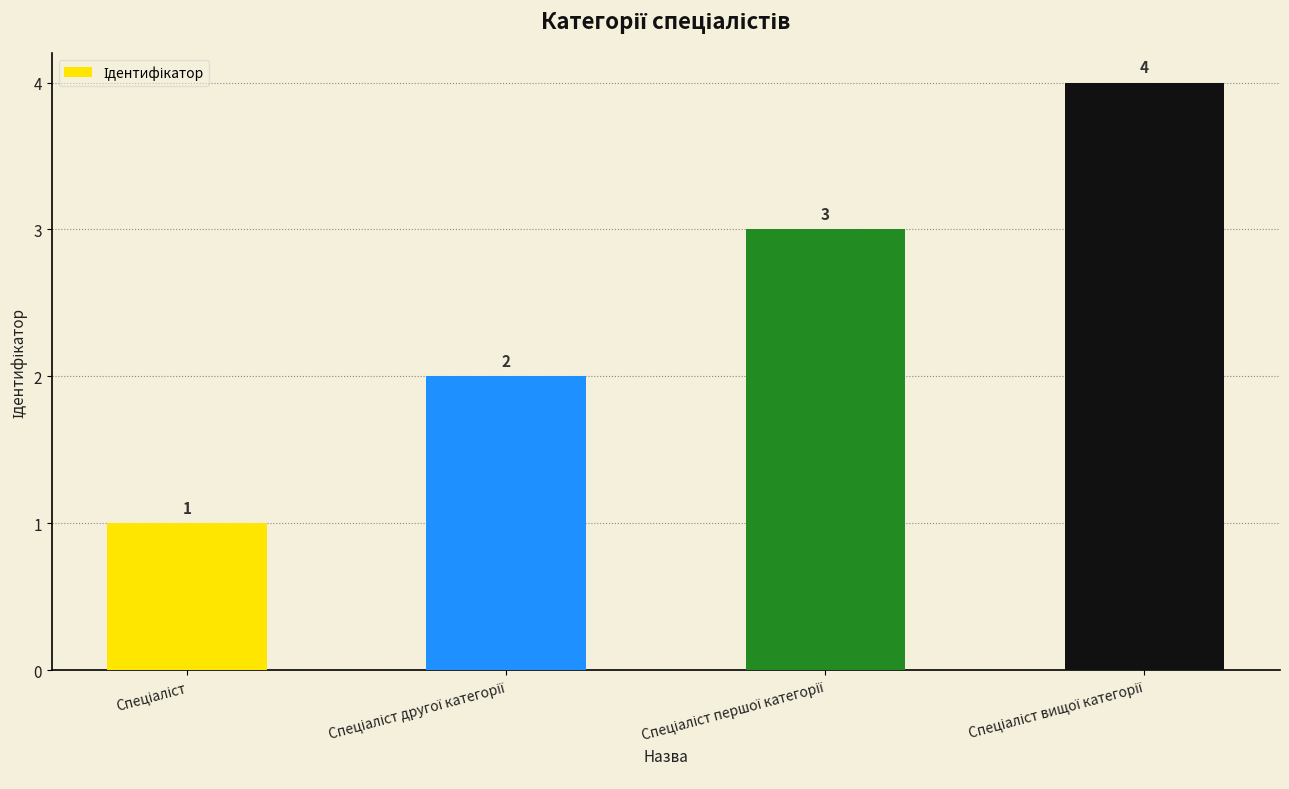

What is the greatest value displayed?

4